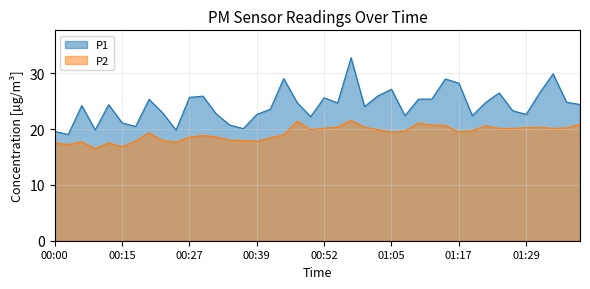

How many lines are shown in the chart?

2